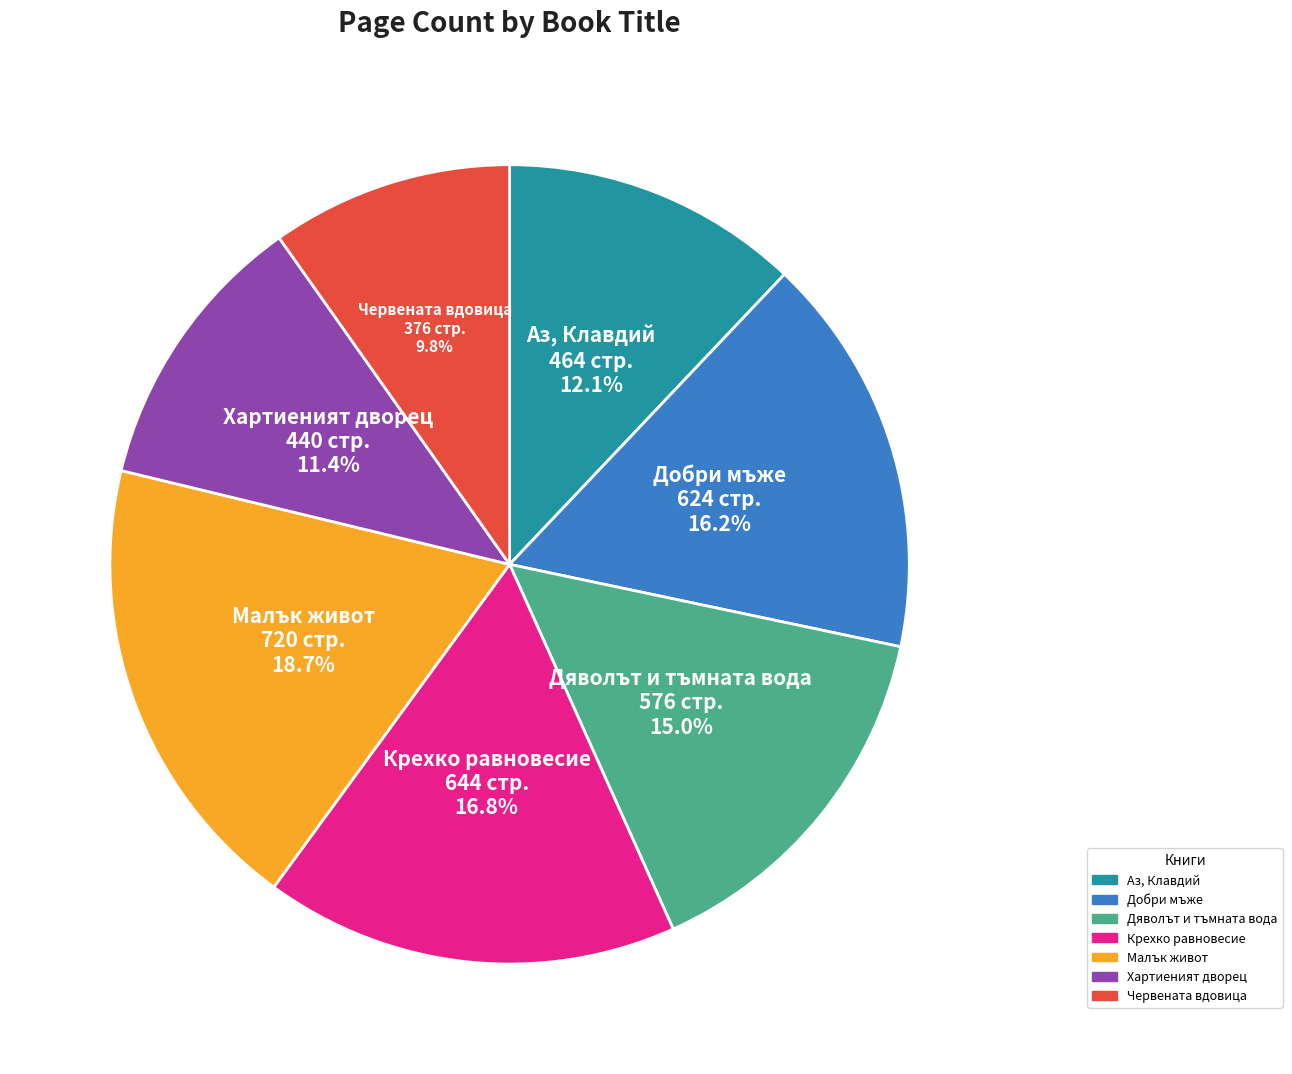

How many slices are in this pie chart?

7